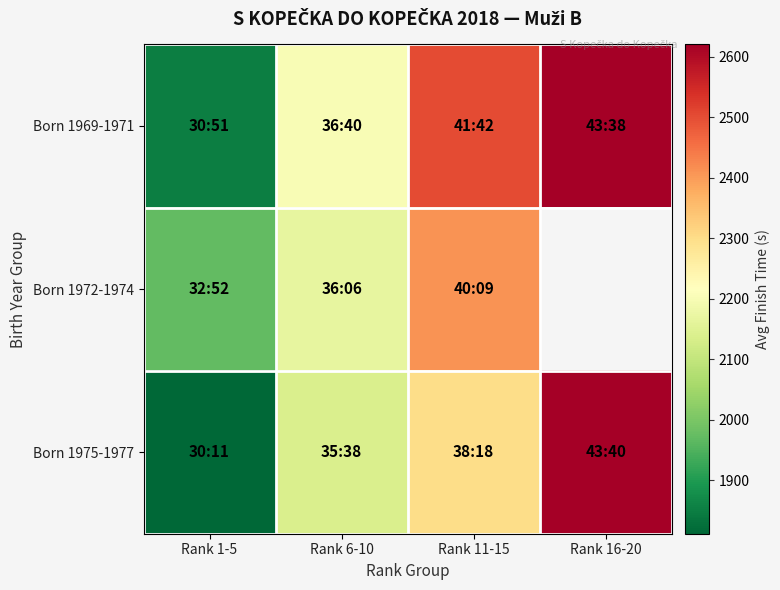

Between Rank 1-5 and Rank 11-15, which series saw the biggest shift?

Born 1969-1971